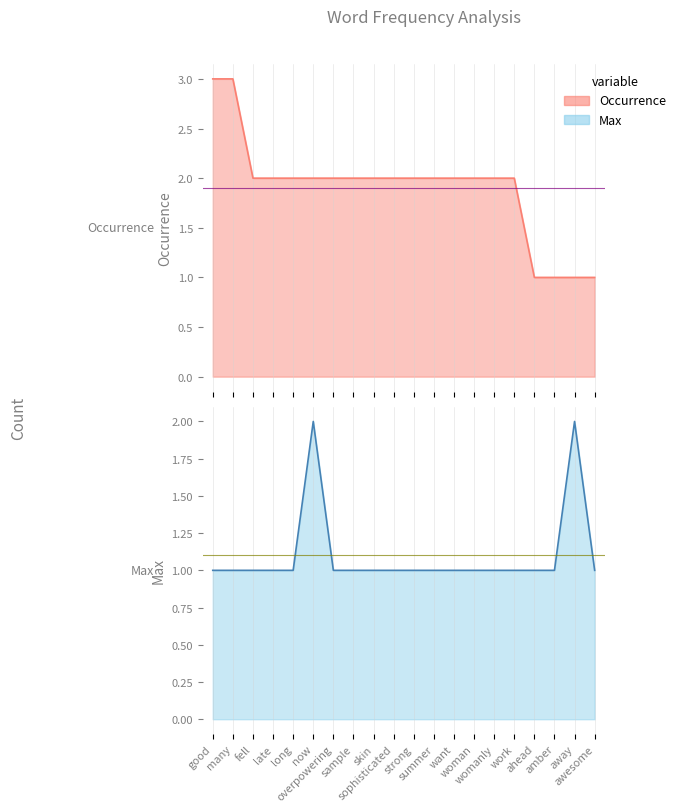

What is the maximum value for Occurrence?

3